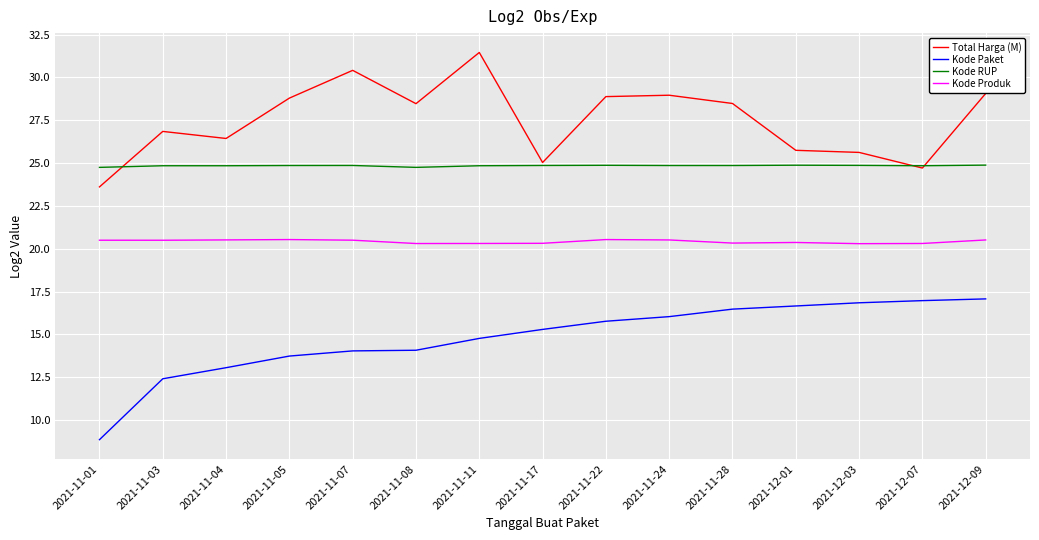

Count the number of data series in this chart.

4